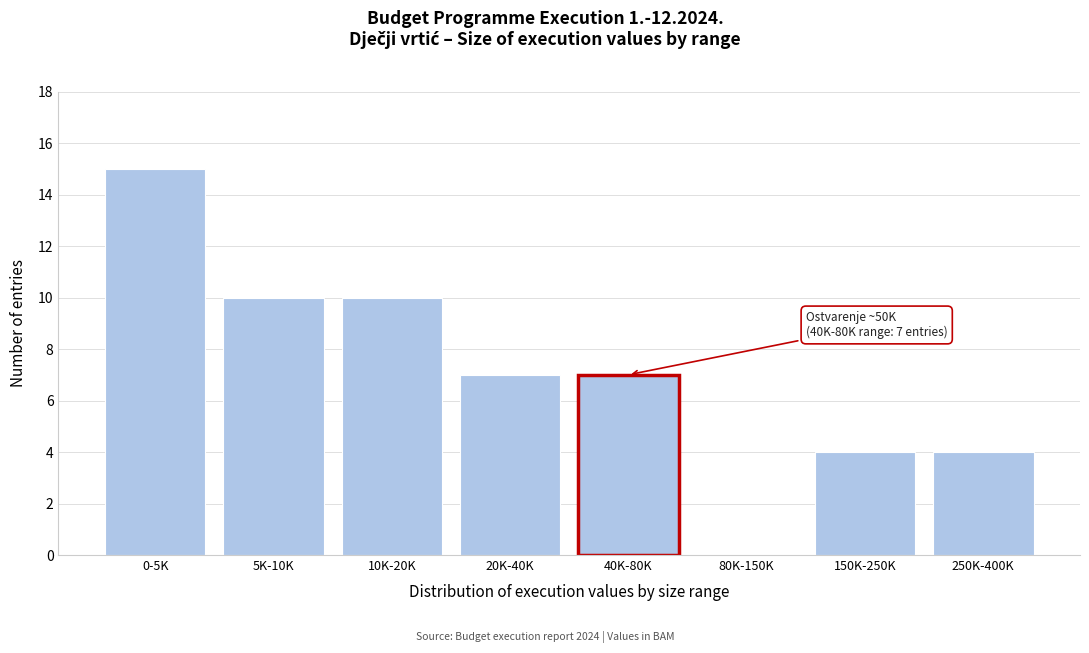

Reading left to right, list all the values displayed in this chart.

0-5K=15	5K-10K=10	10K-20K=10	20K-40K=7	40K-80K=7	80K-150K=0	150K-250K=4	250K-400K=4